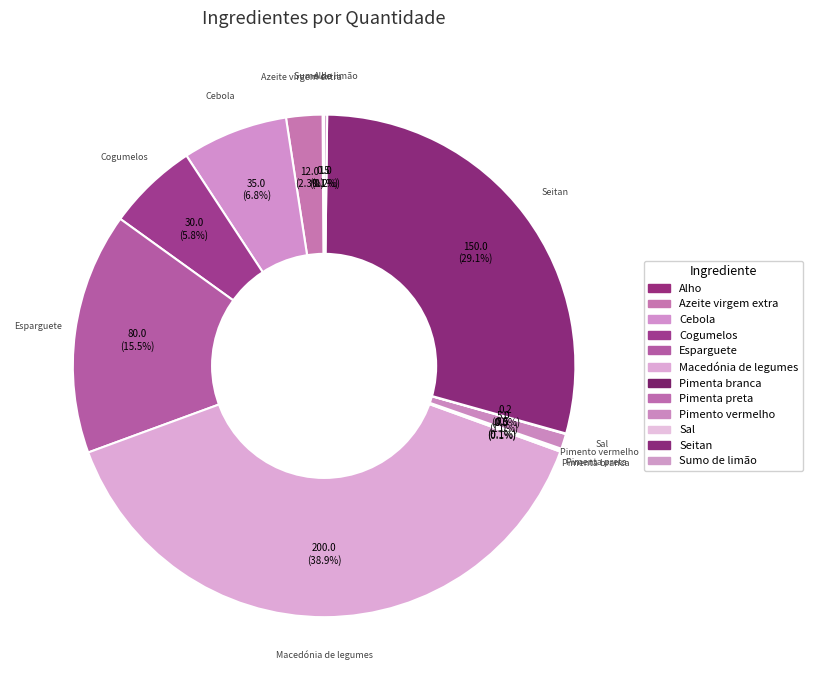

Between Macedónia de legumes and Sumo de limão, which is larger?

Macedónia de legumes